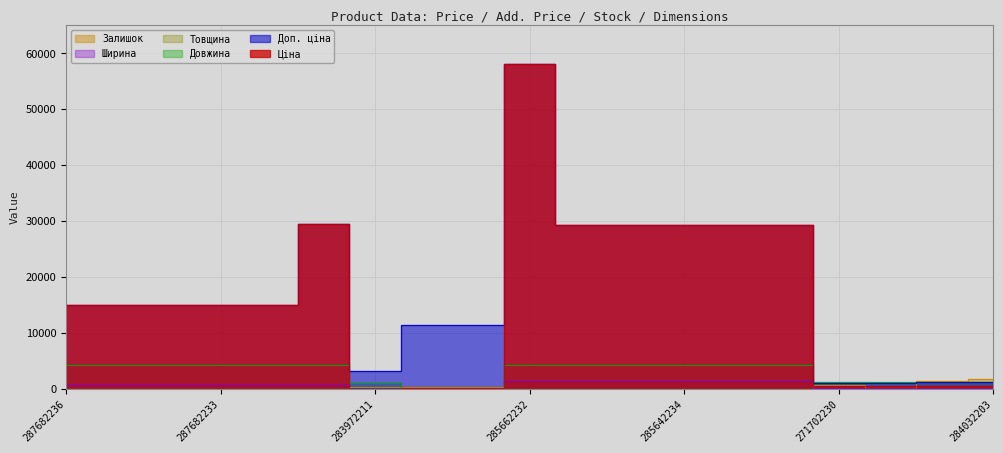

What are all the series names shown in the legend?

Ціна, Доп. ціна, Залишок, Ширина, Довжина, Товщина